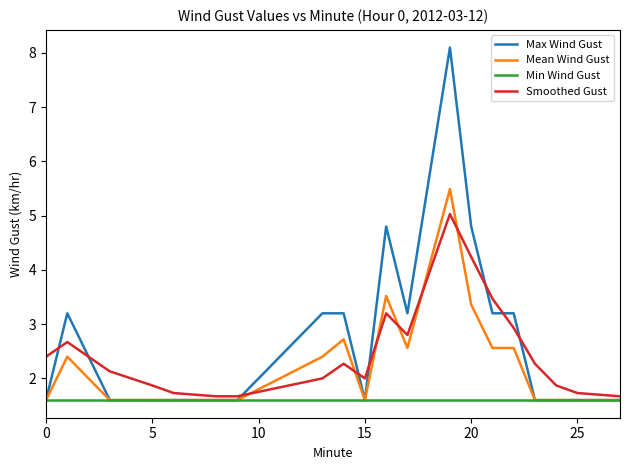

Which series has the largest range (max minus min)?

Max Wind Gust